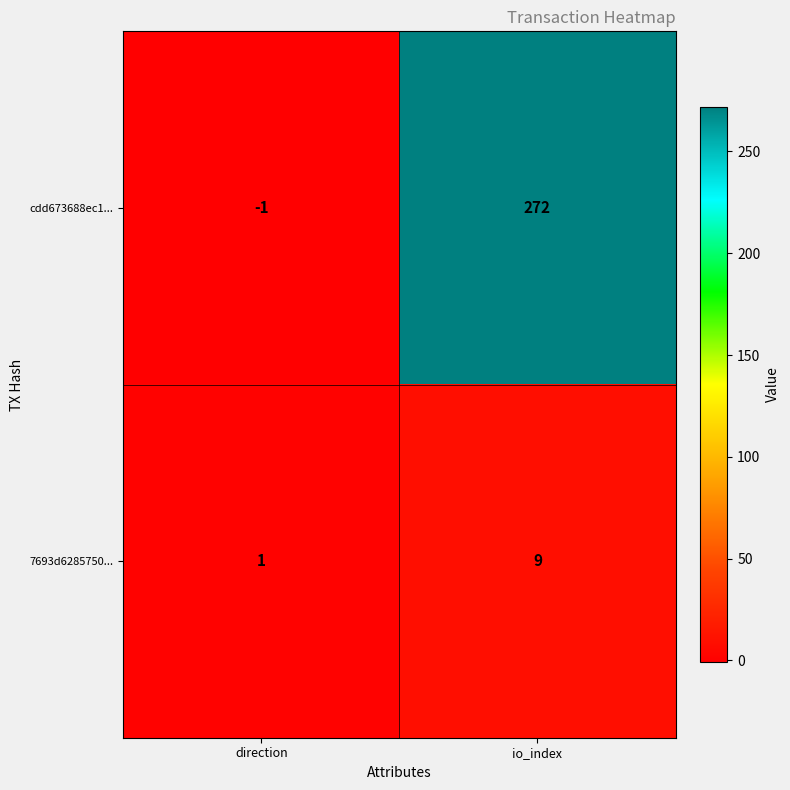

Which series changed the most between direction and io_index?

cdd673688ec1...